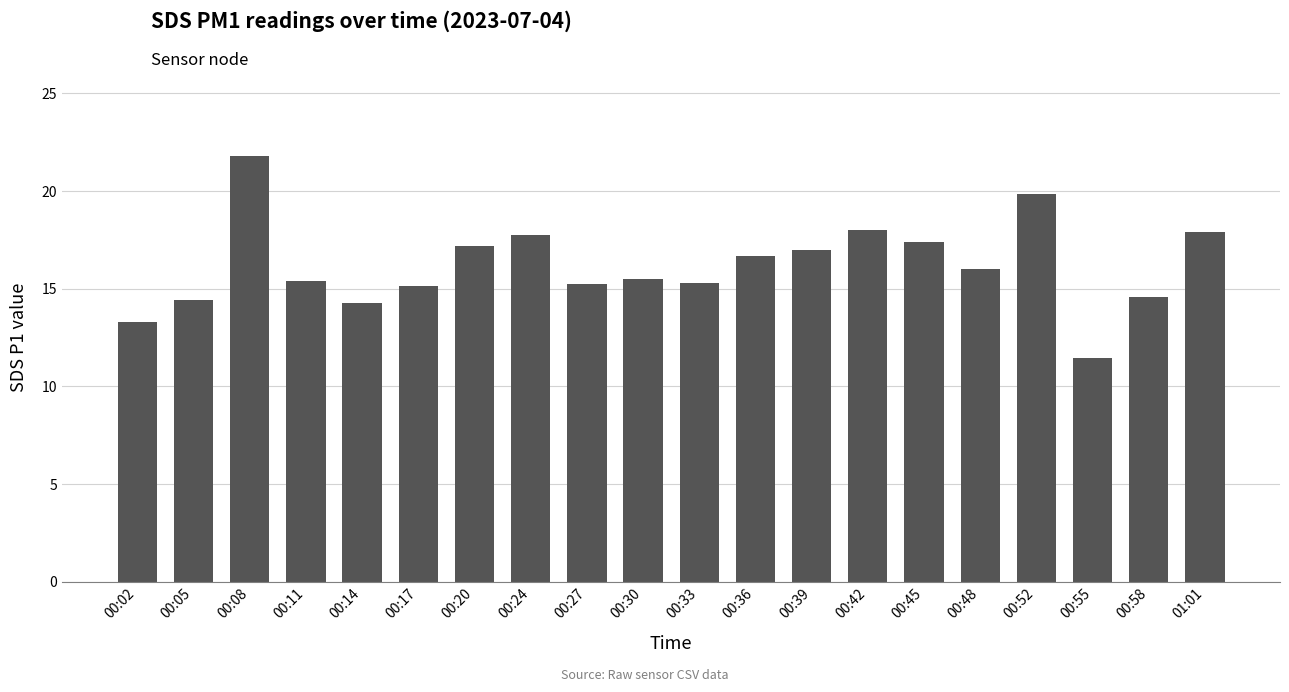

Where does the data first go above 16?

00:08